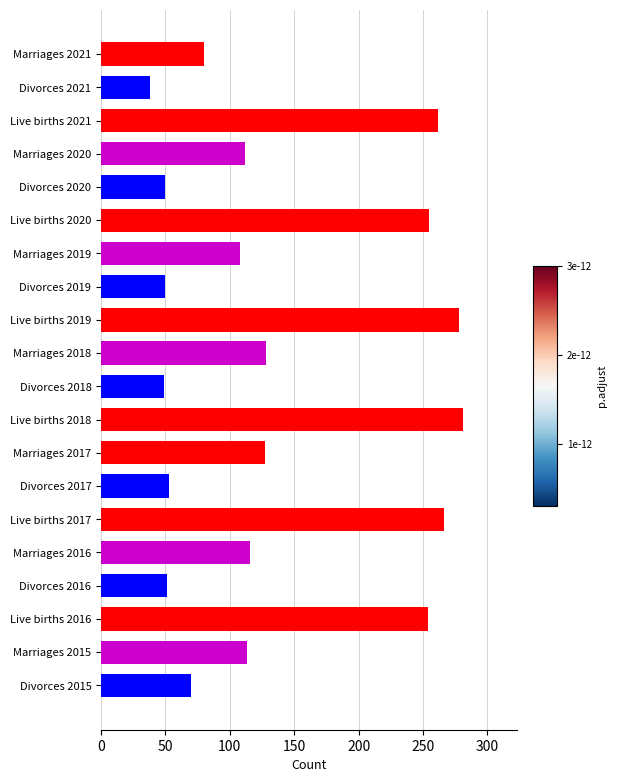

What is the label of the 2nd bar from the bottom?

Marriages 2015